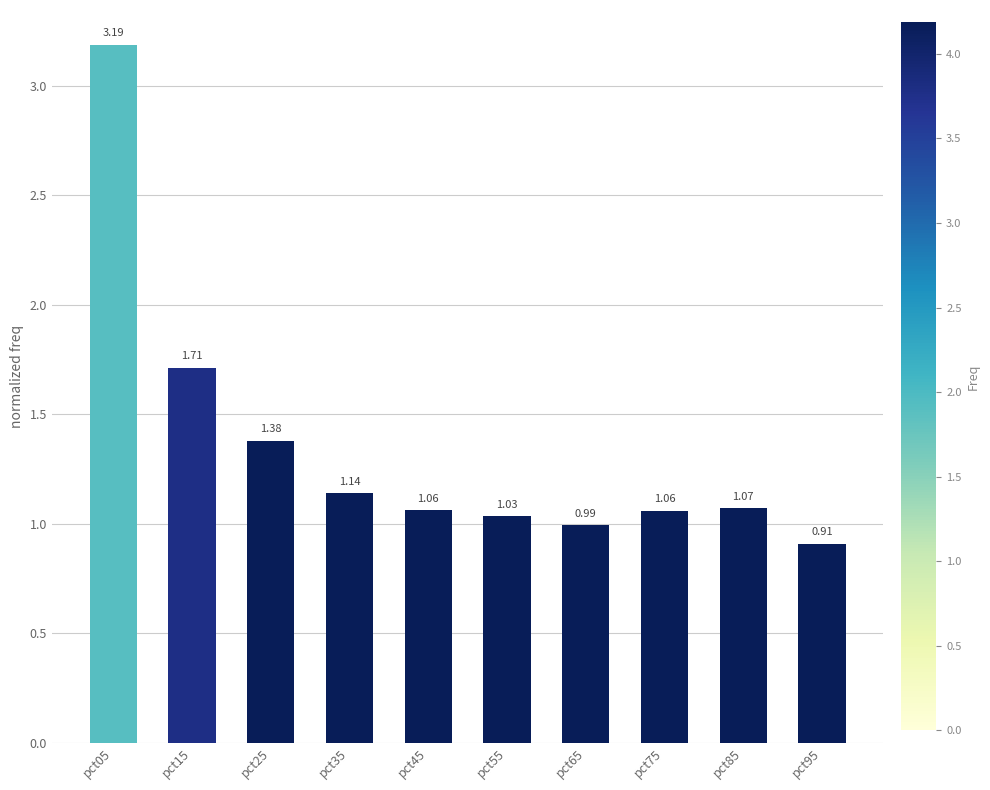

Between pct75 and pct35, which is larger?

pct35